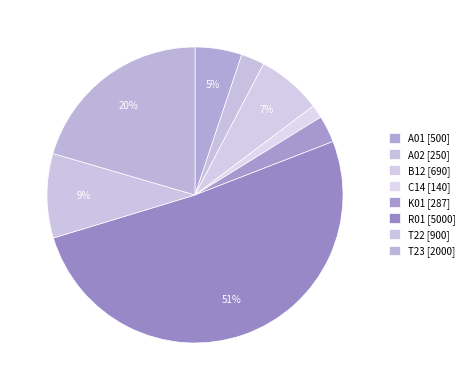

What is the largest slice in the pie chart?

R01